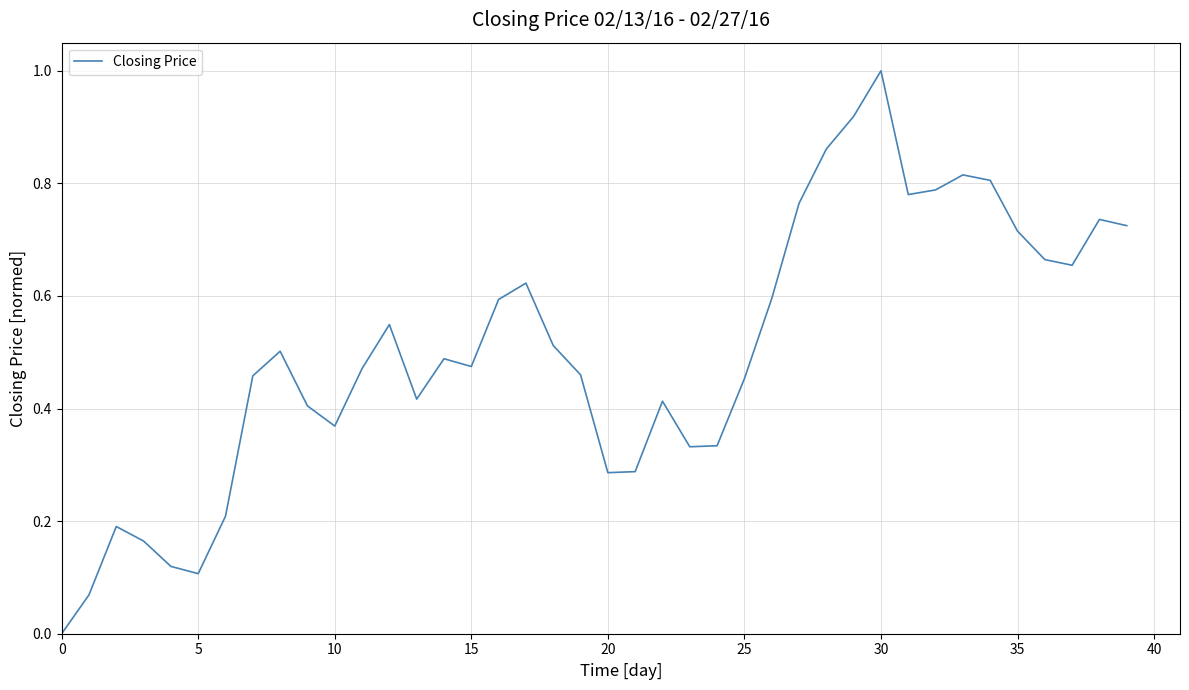

What is the difference between the maximum and minimum values?

1.0